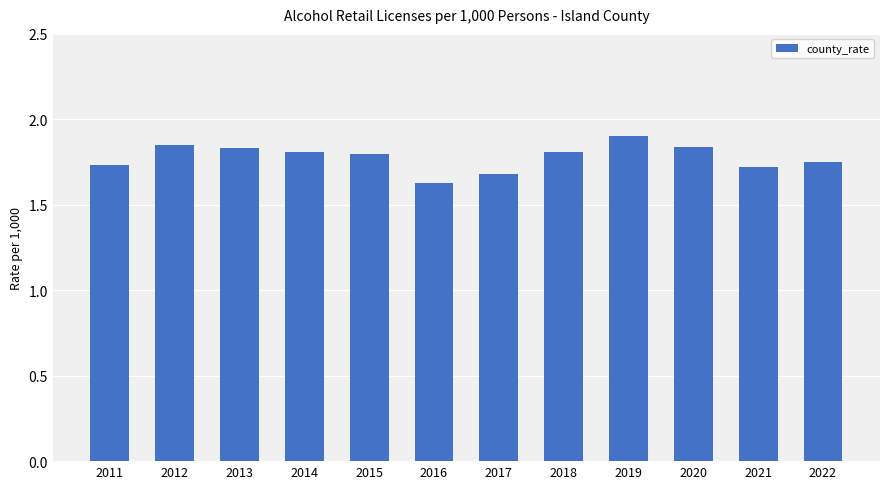

At which category does the chart reach its minimum across all series?

2016